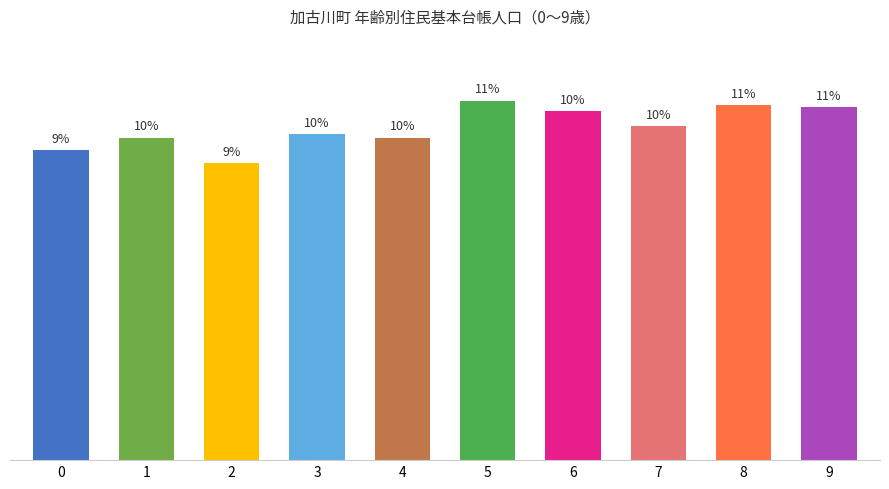

Count the number of categories in the chart.

10